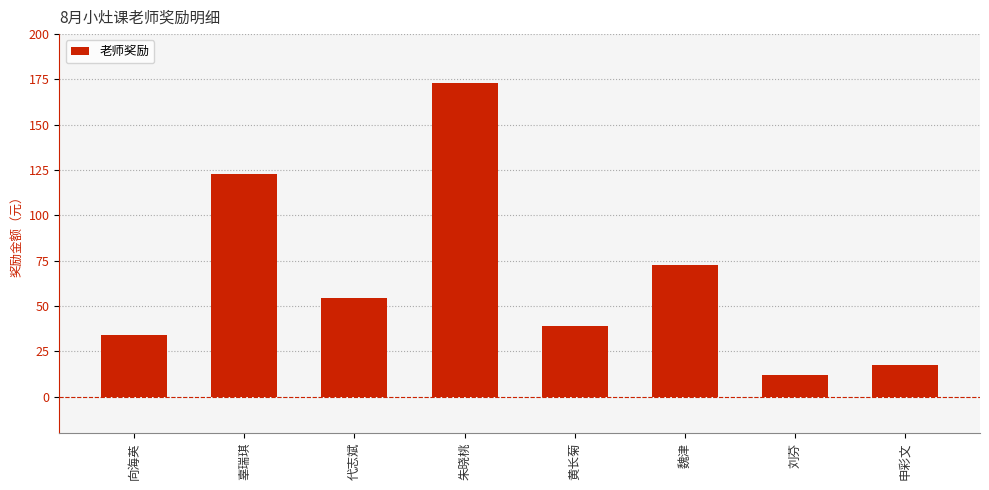

At which category does the chart reach its peak across all series?

朱晓桃